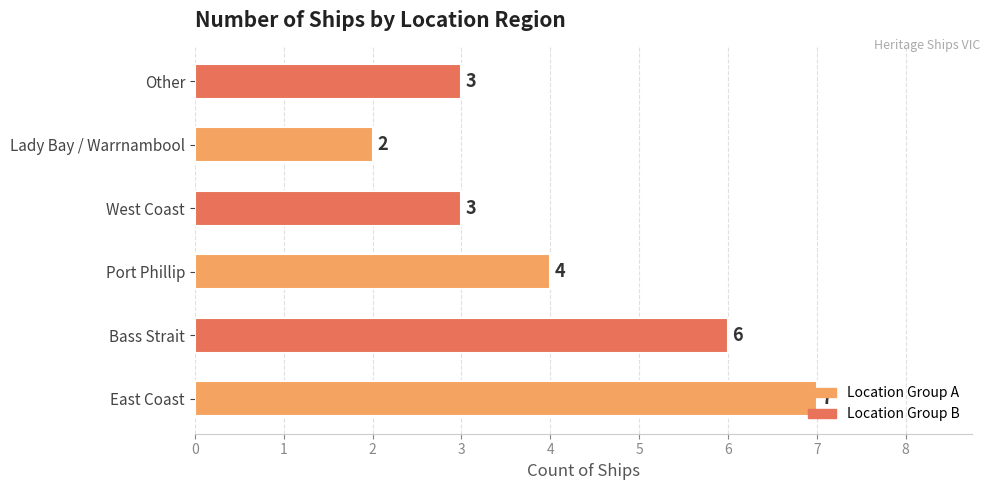

What is the change in value from East Coast to Lady Bay / Warrnambool?

-5